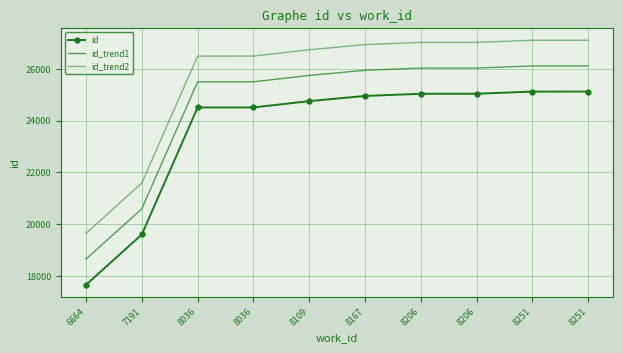

What is the difference between the maximum and minimum values in the id_trend1 series?

7468.8